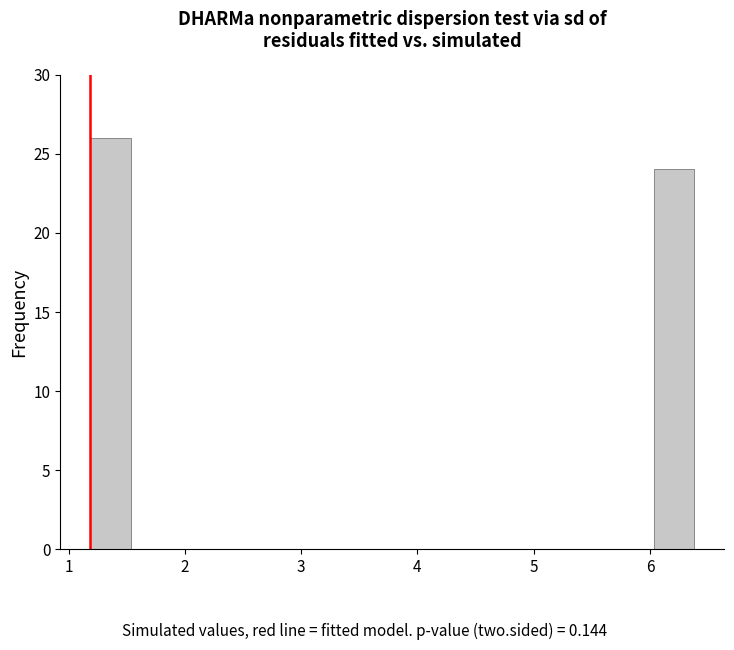

Around what value on the x-axis is the tallest bar? Give the approximate position of its centre, as read against the axis.

1.4